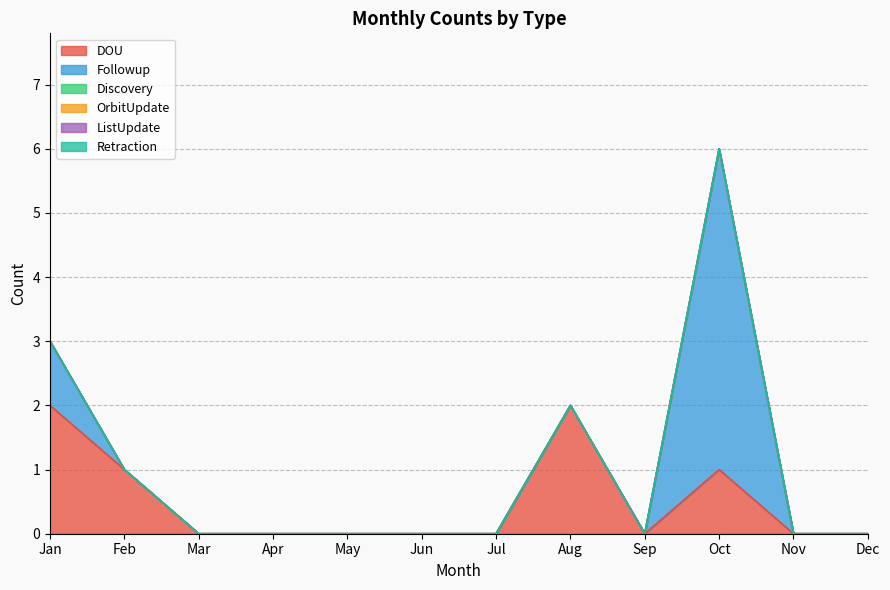

Does the chart display data point markers on the line(s)?

No